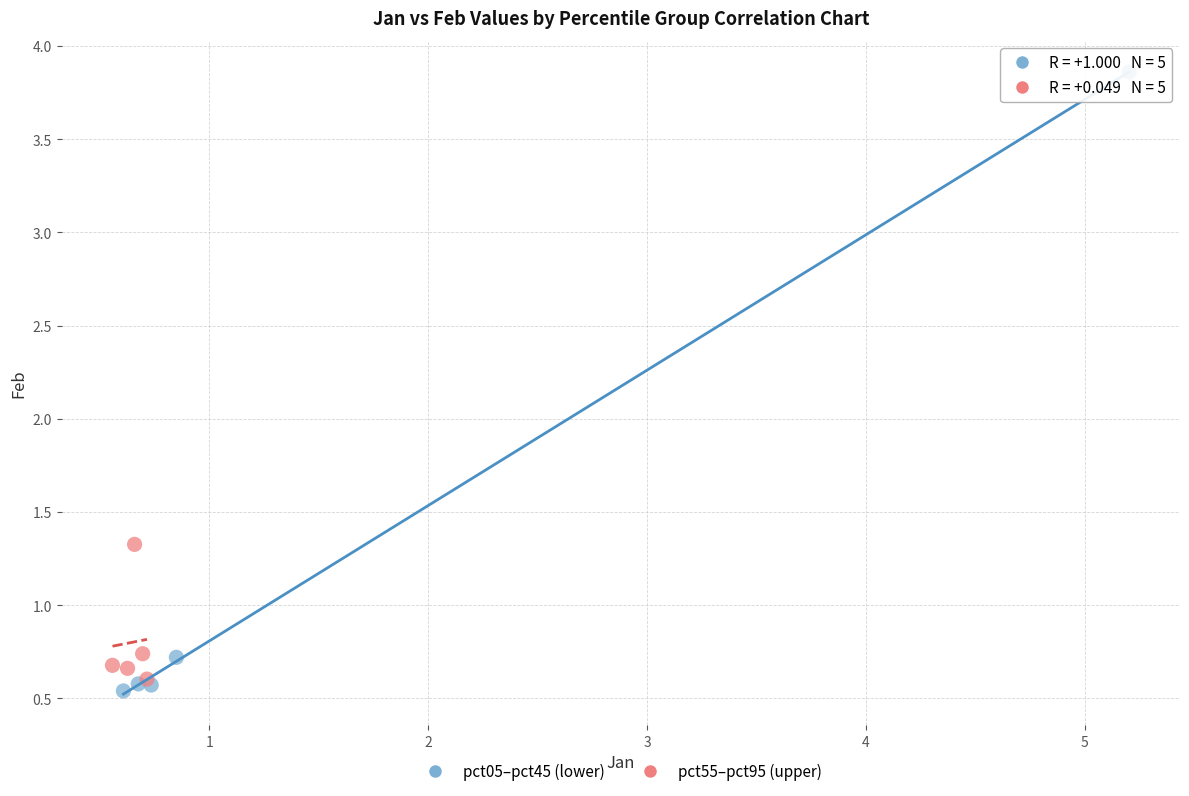

Which series reaches the maximum Y coordinate?

pct05–pct45 (lower)